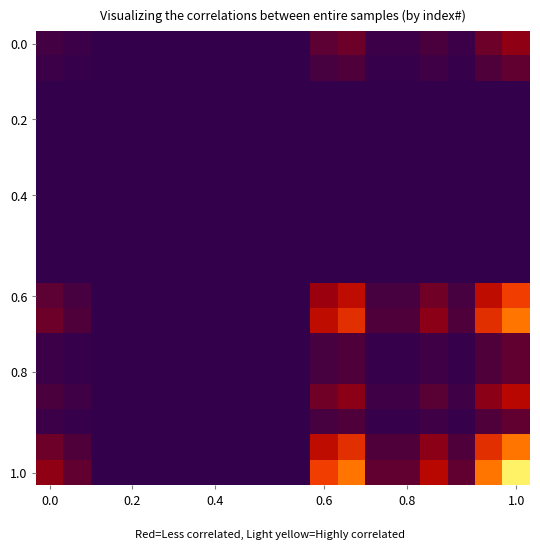

Which series has the largest total across all categories?

1.0